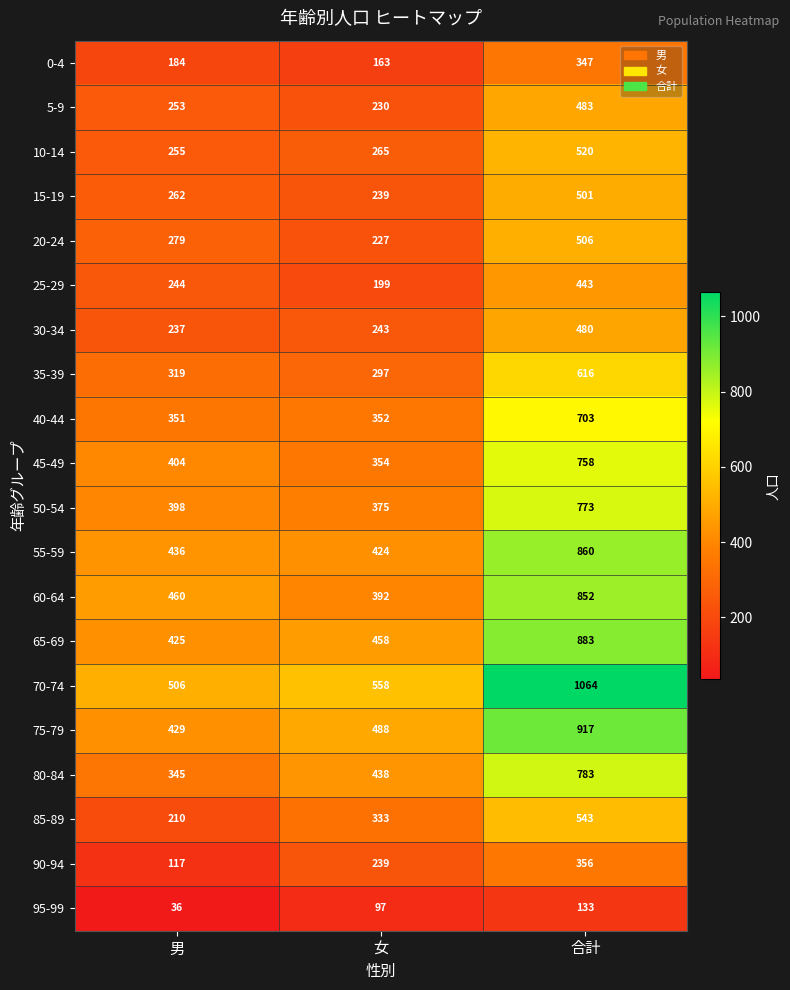

What is the maximum value shown in the chart?

1064